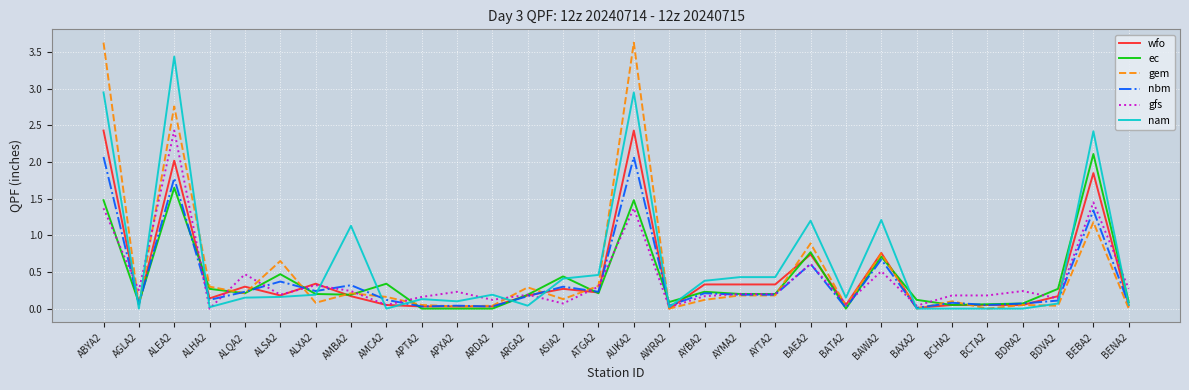

Which category has the highest value in the nam series?

ALEA2